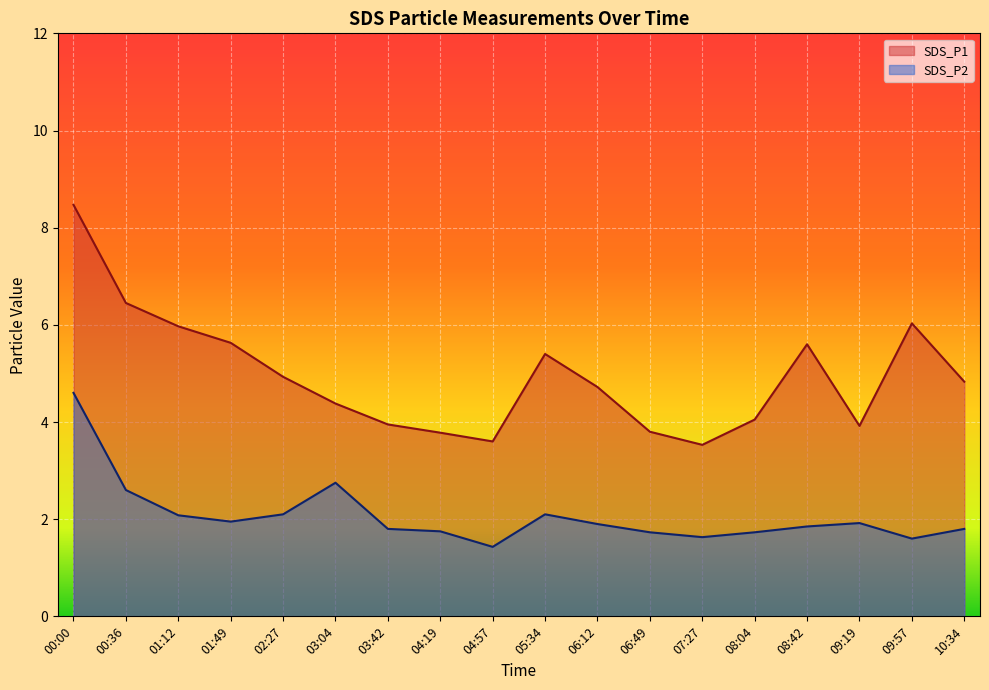

True or false: SDS_P2 and SDS_P1 cross at least once.

False